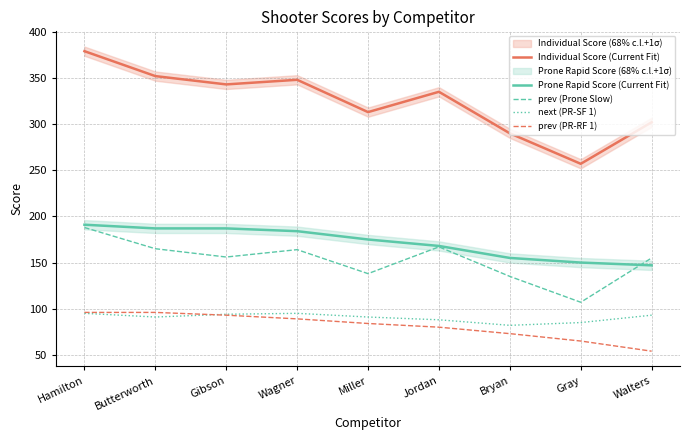

At how many categories does at least one series exceed 138?

9